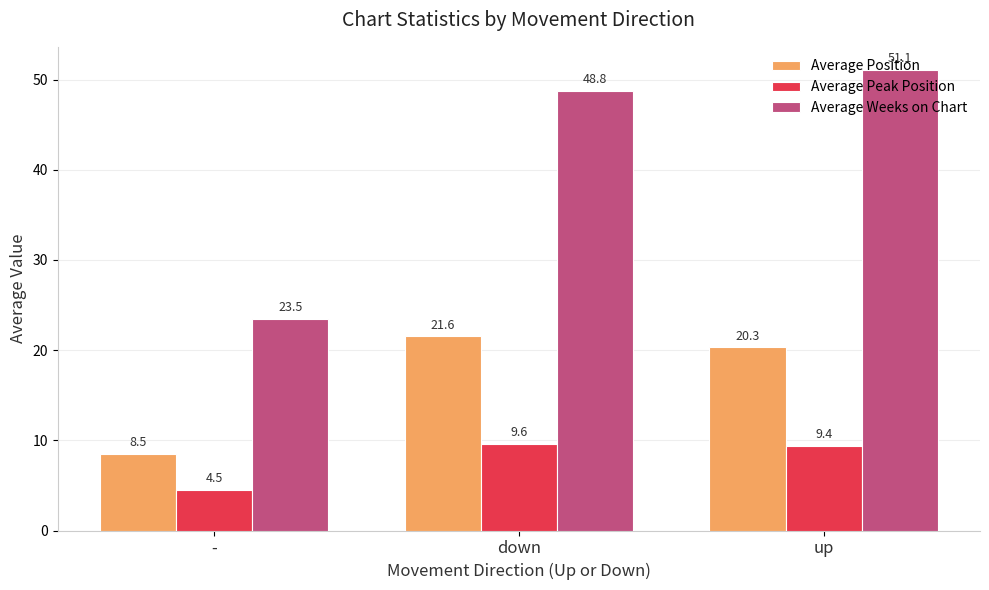

How many bars are there in total?

9